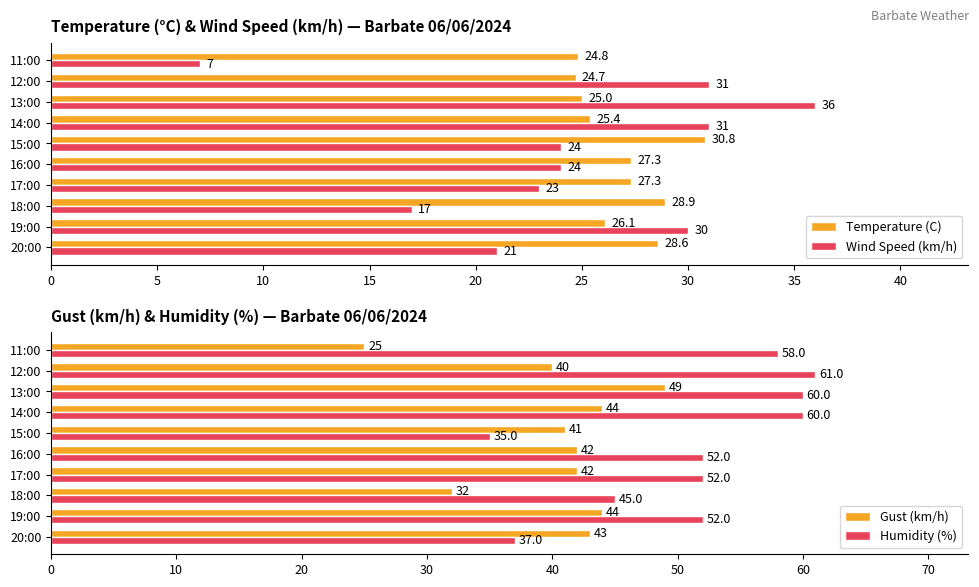

At which label does Wind Speed (km/h) reach its minimum?

11:00